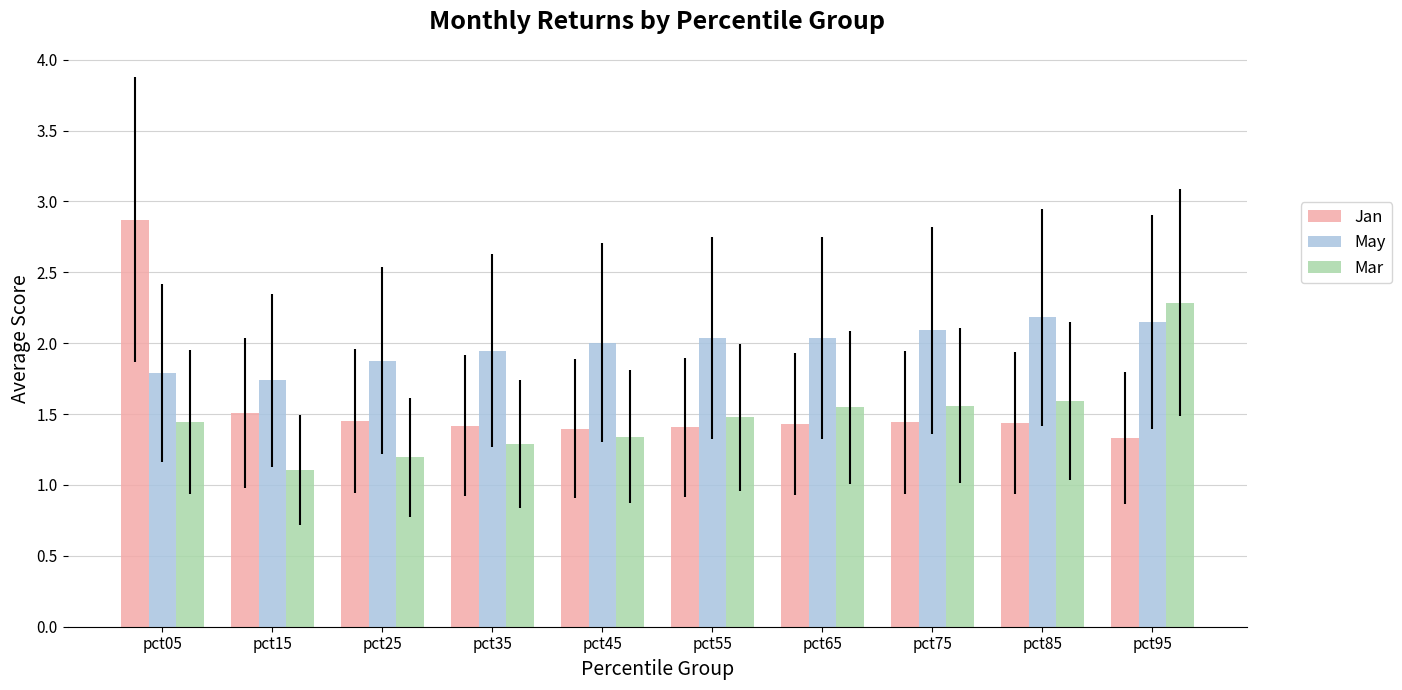

At which label does Mar reach its peak?

pct95